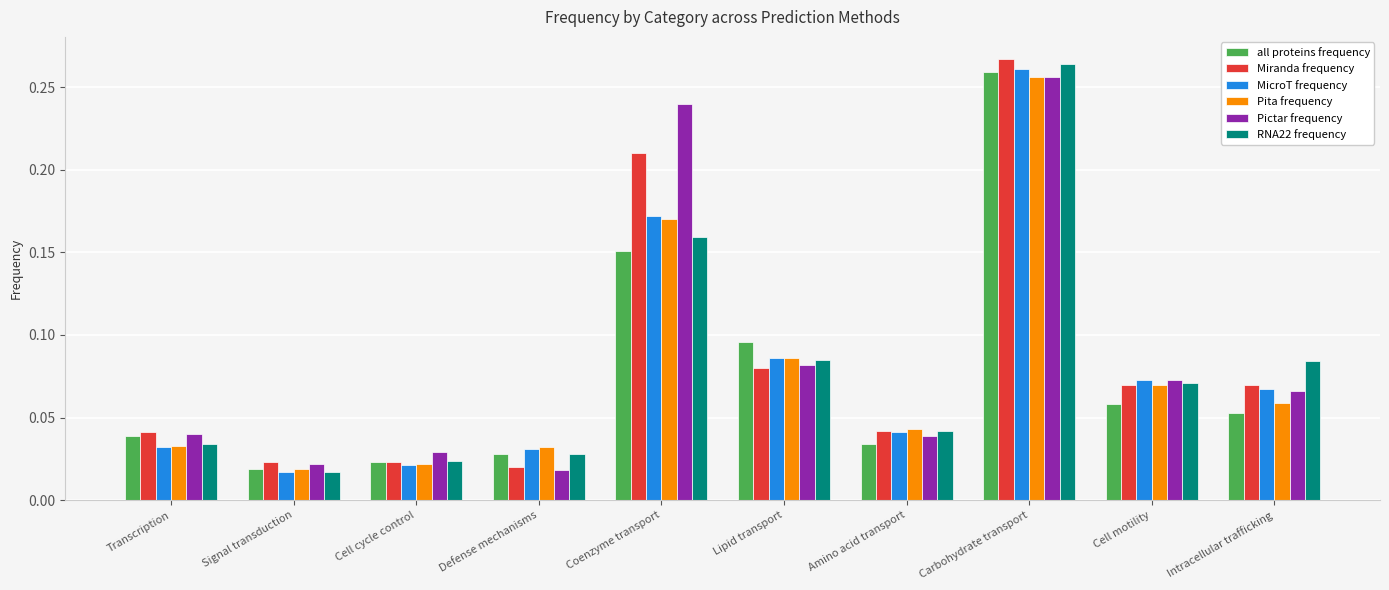

What are all the series names shown in the legend?

all proteins frequency, Miranda frequency, MicroT frequency, Pita frequency, Pictar frequency, RNA22 frequency